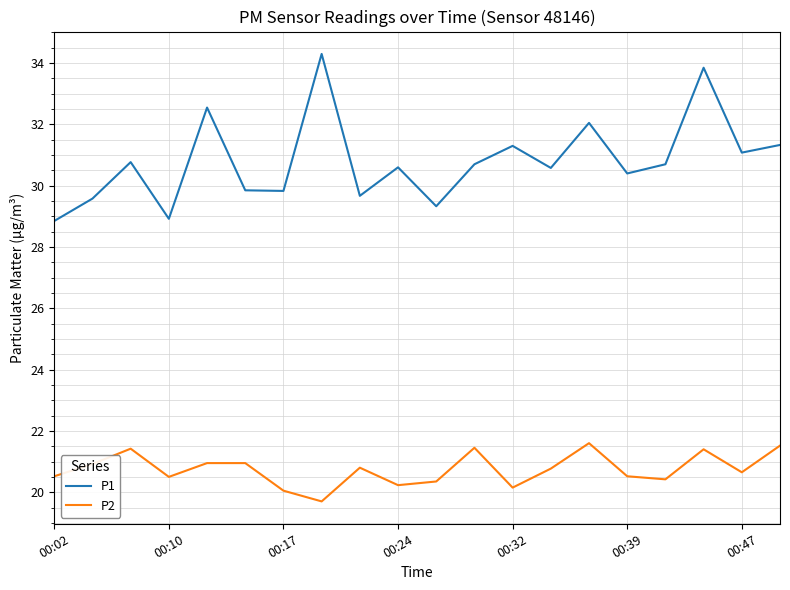

Which series has the largest total across all categories?

P1